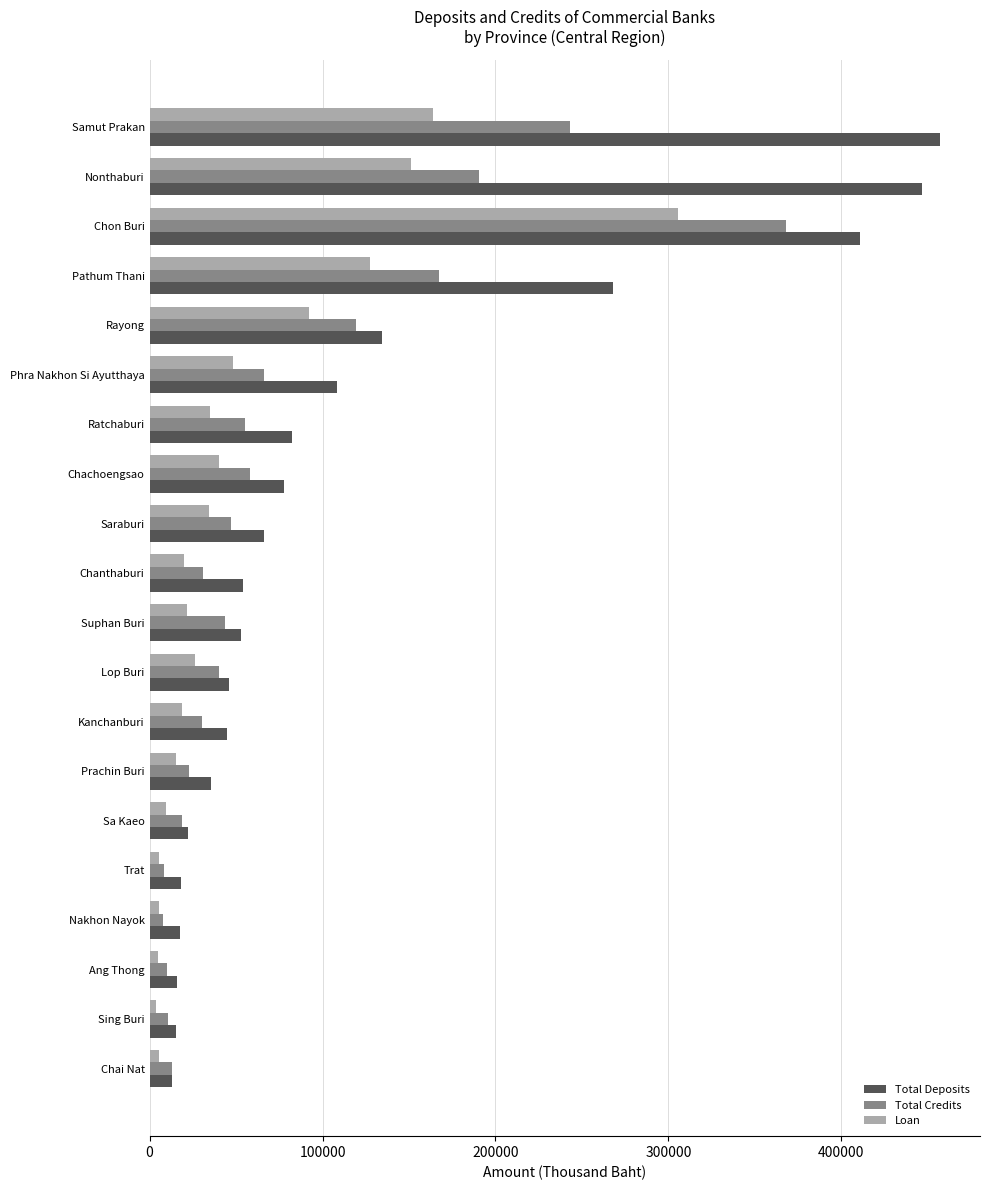

Which series has the widest spread of values?

Total Deposits